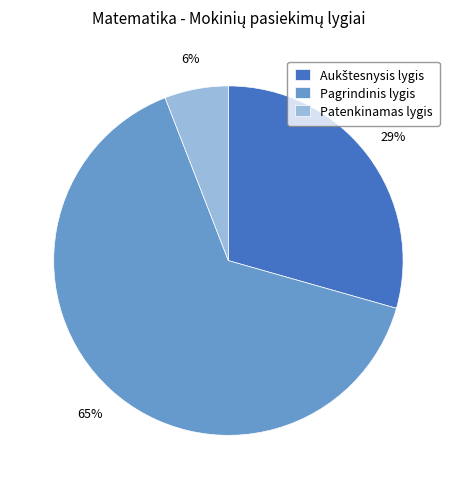

How many slices are in this pie chart?

3